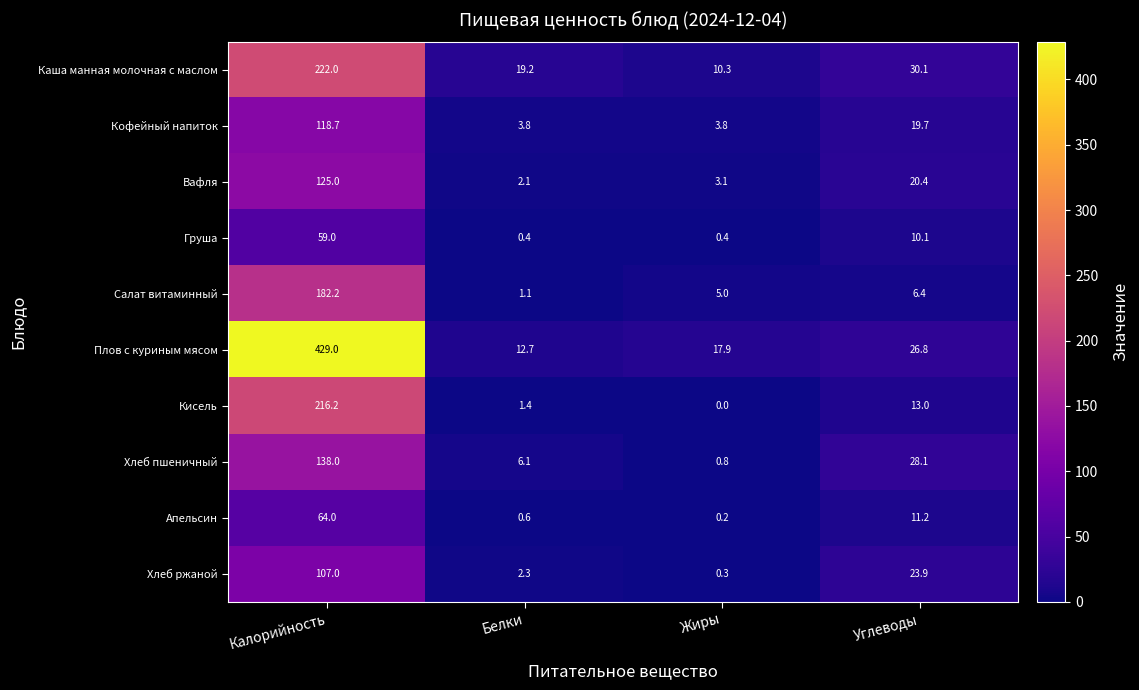

What is the difference between the maximum and minimum values in the Каша манная молочная с маслом series?

211.7